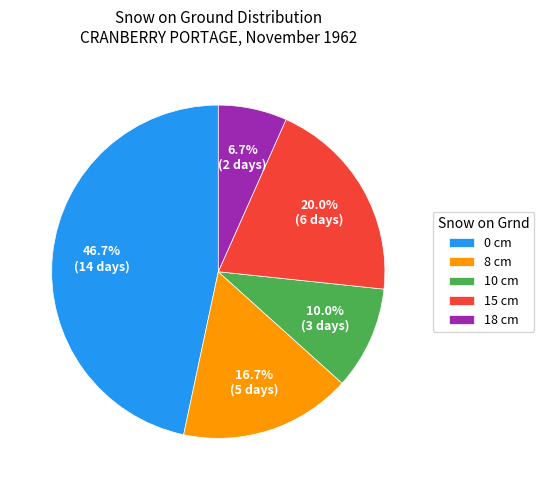

What portion of the pie excludes 8 cm?

83.3%